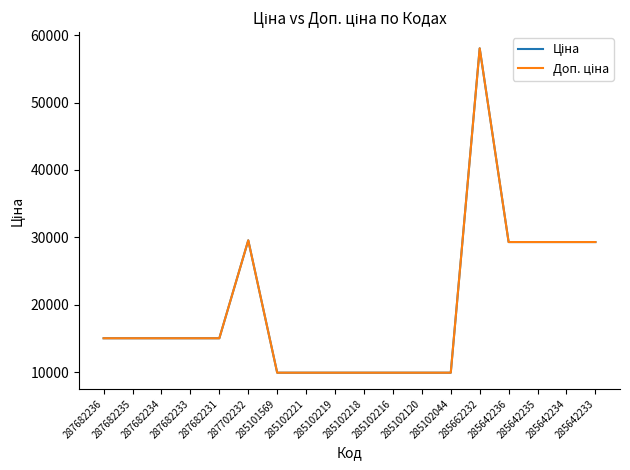

Is this an area chart (filled region under the line)?

No